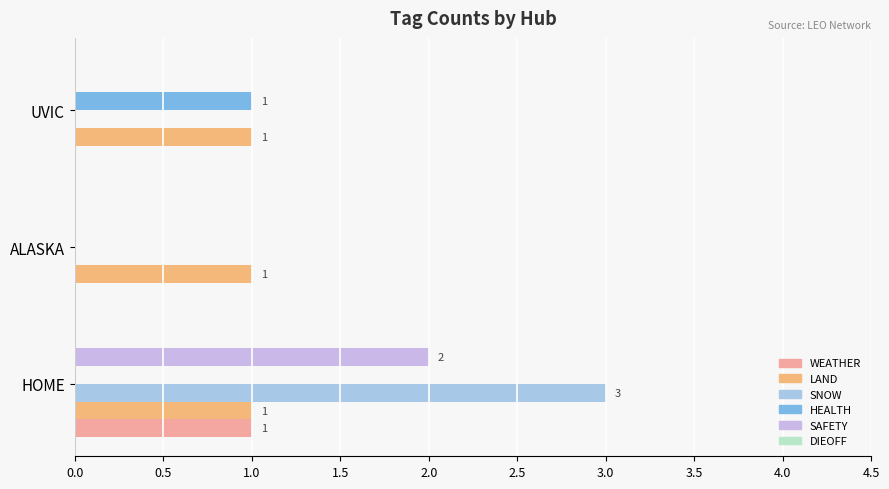

Count the number of categories in the chart.

3